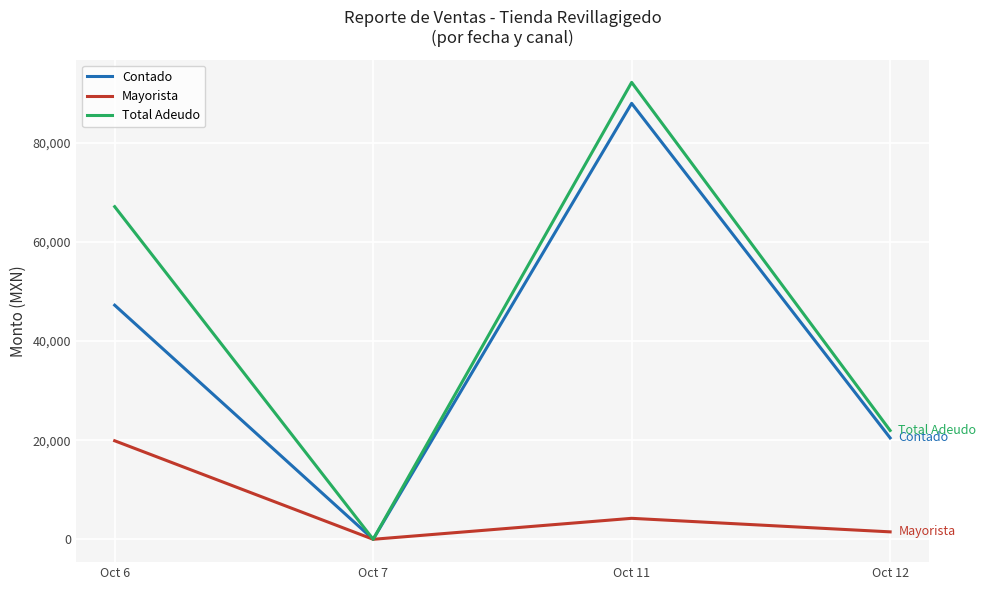

Reading left to right, what are all the values shown in this chart?

Contado: 47226.0	0.0	87948.0	20450.5
Mayorista: 19876.0	0.0	4230.0	1500.0
Total Adeudo: 67102.0	0.0	92178.0	21950.5